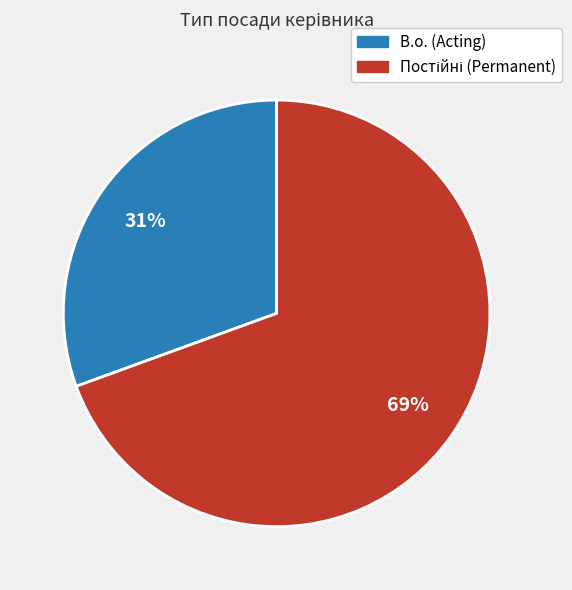

Is there a majority slice in this chart?

Yes